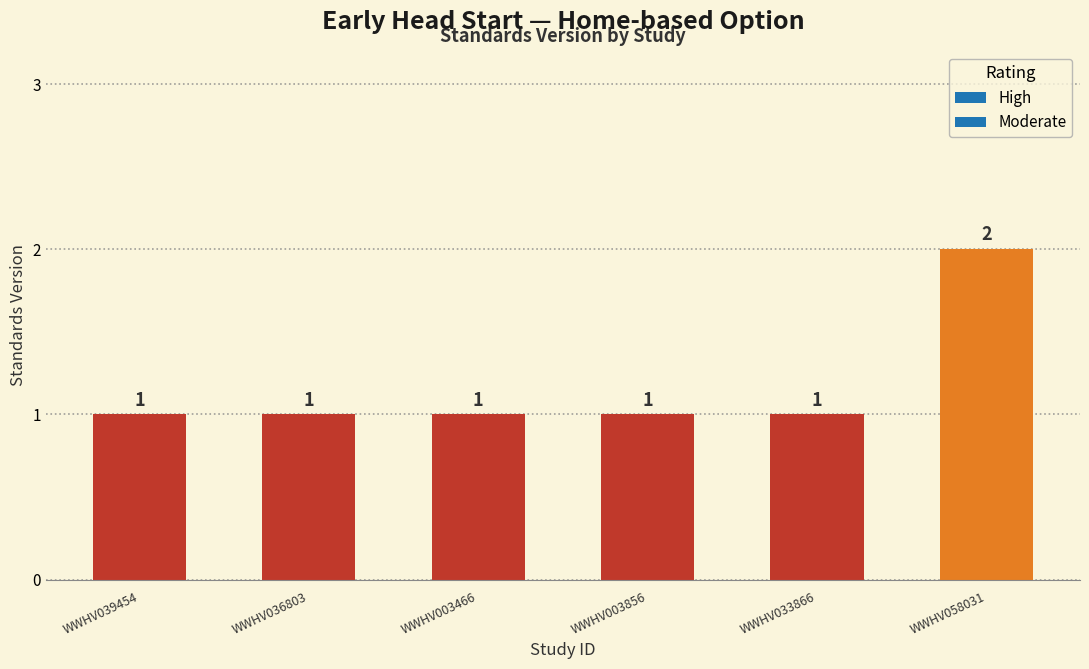

What is the greatest value displayed?

2